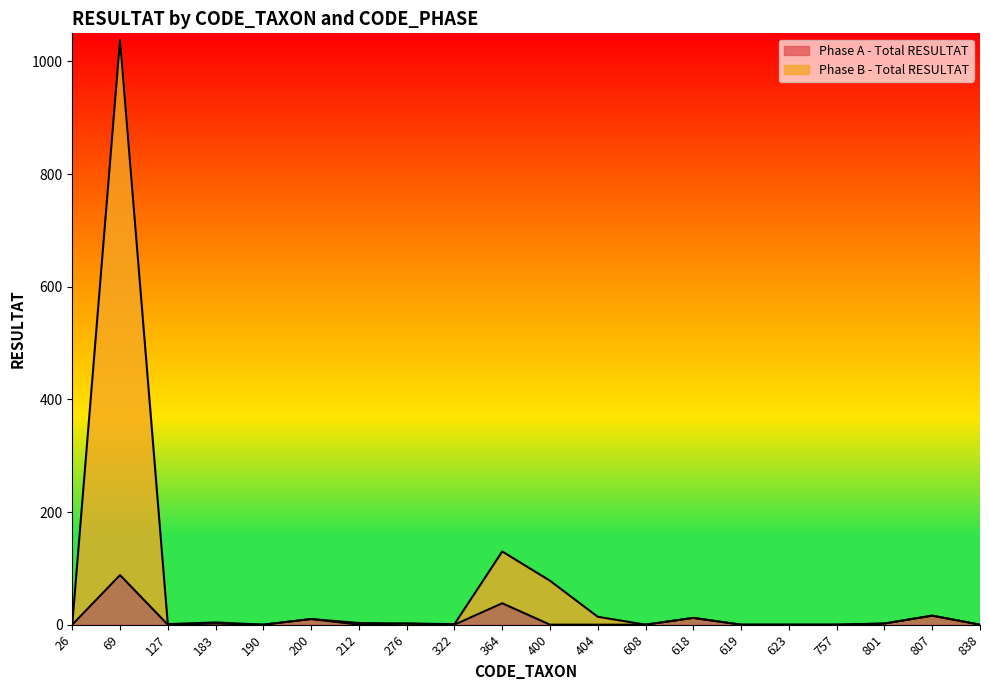

In Phase B - Total RESULTAT, how many points are higher than both neighbors (excluding endpoints)?

6